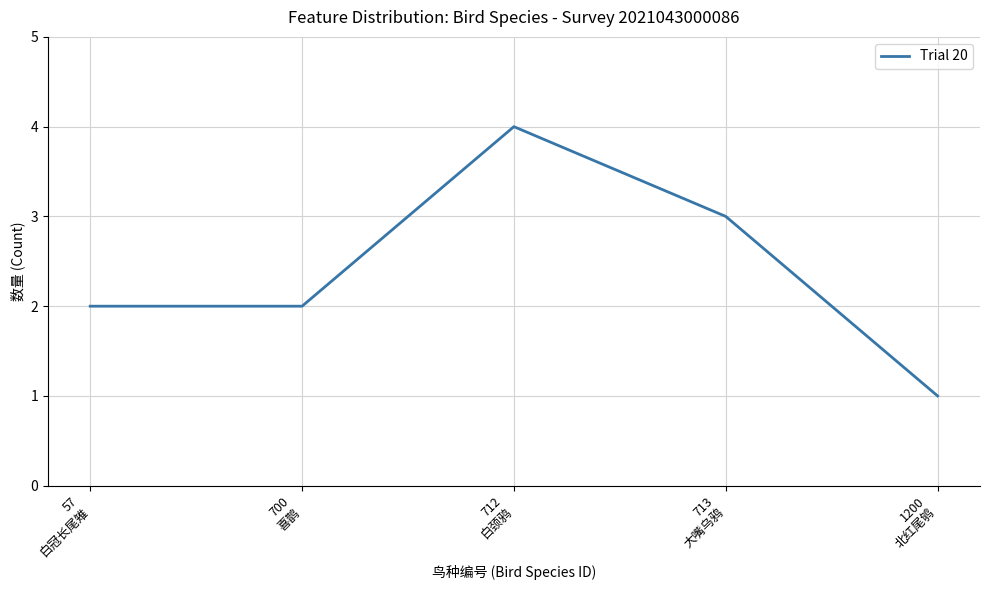

What is the difference between the maximum and minimum values?

3